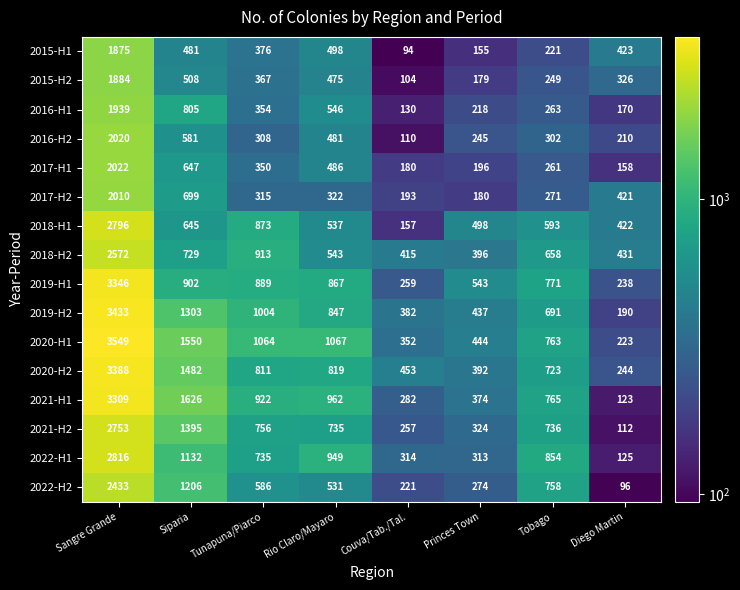

Which category has the lowest value in the 2016-H2 series?

Couva/Tab./Tal.